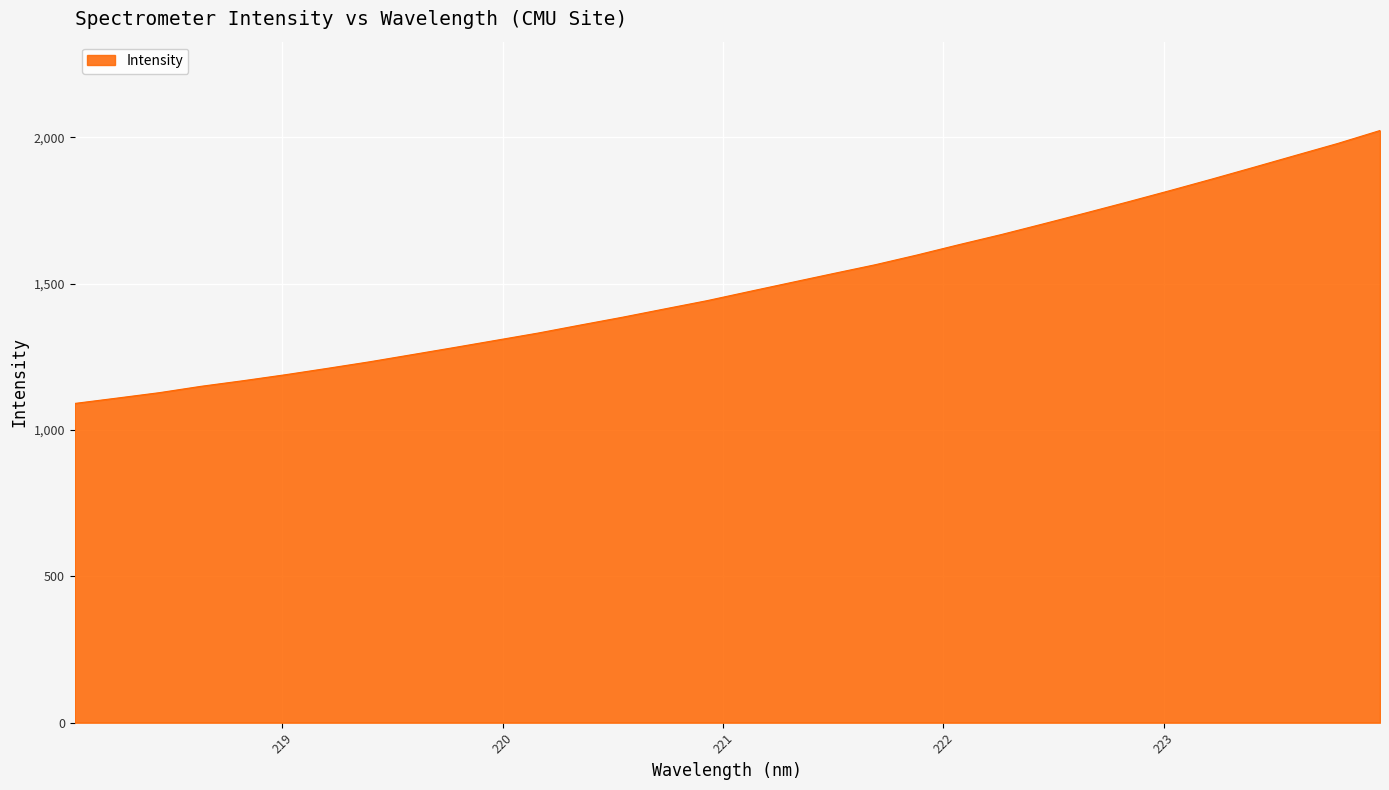

Does the chart have visible grid lines?

Yes